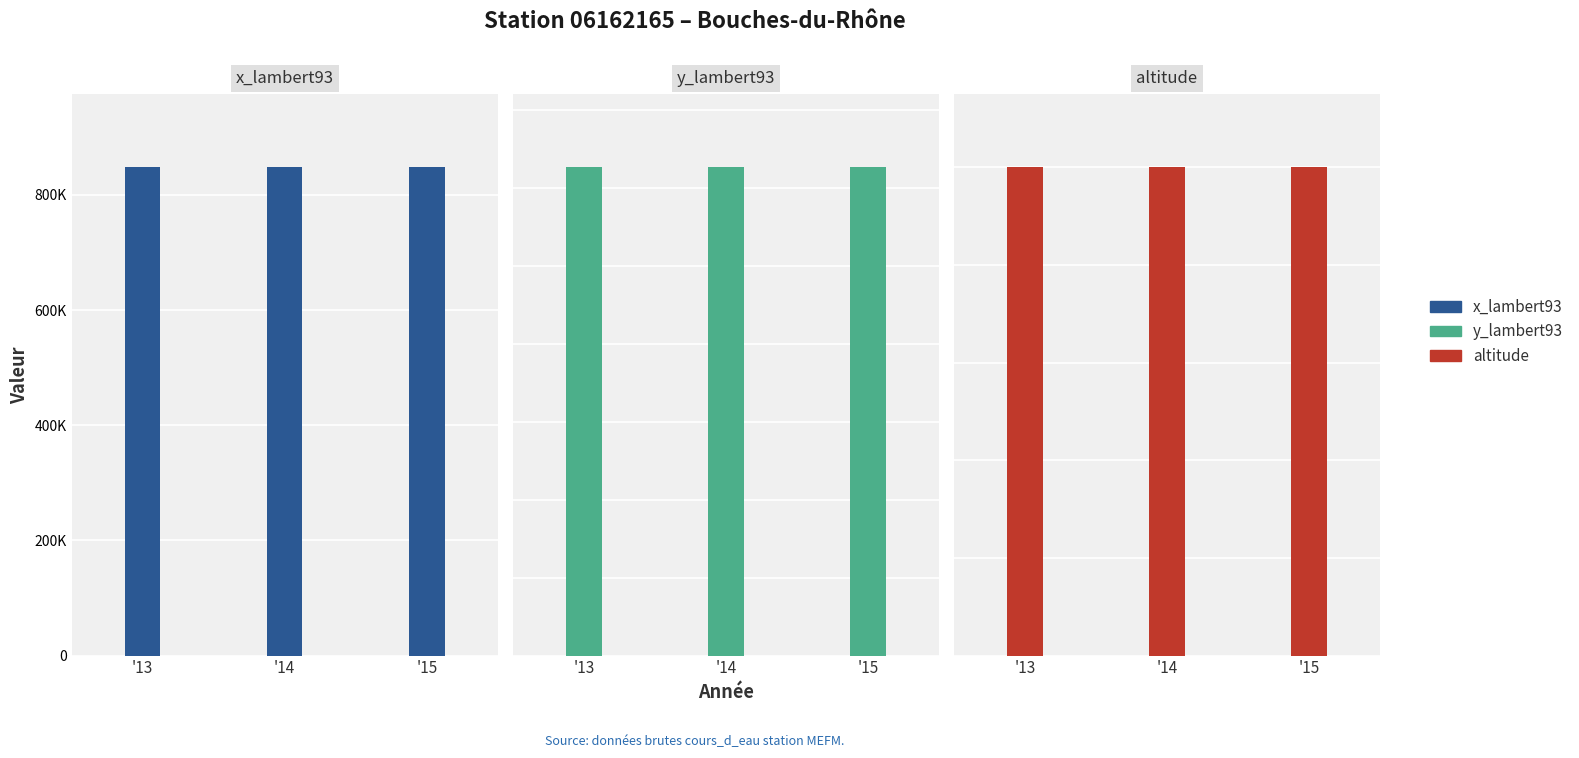

What is the value of the altitude bar at the 1st from the left?

1